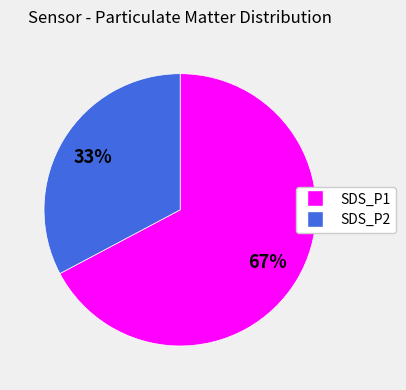

Rank the categories by value from highest to lowest.

SDS_P1, SDS_P2